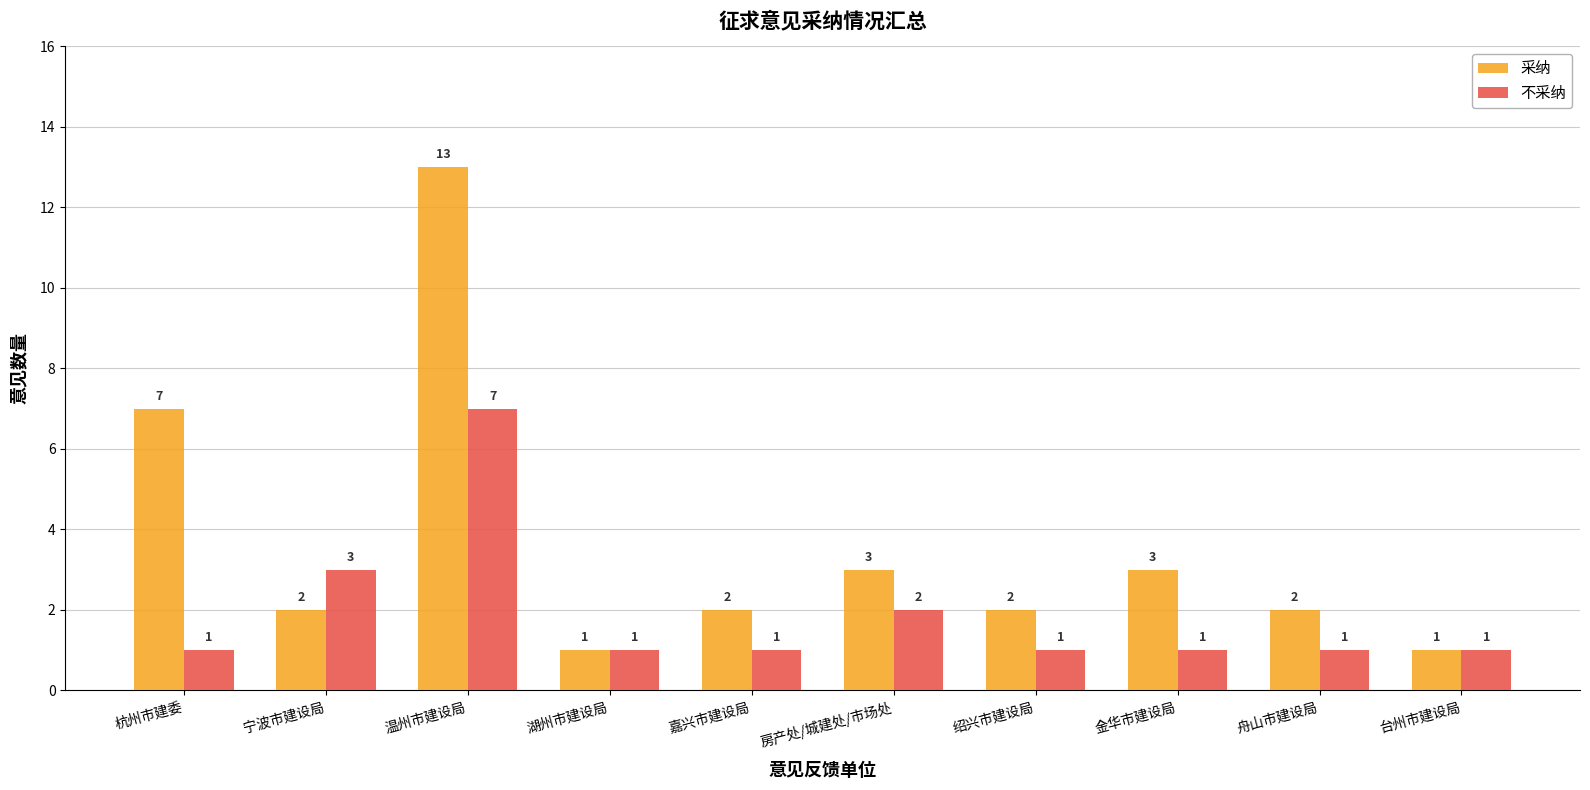

Rank the series at 房产处/城建处/市场处 from highest to lowest value.

采纳, 不采纳